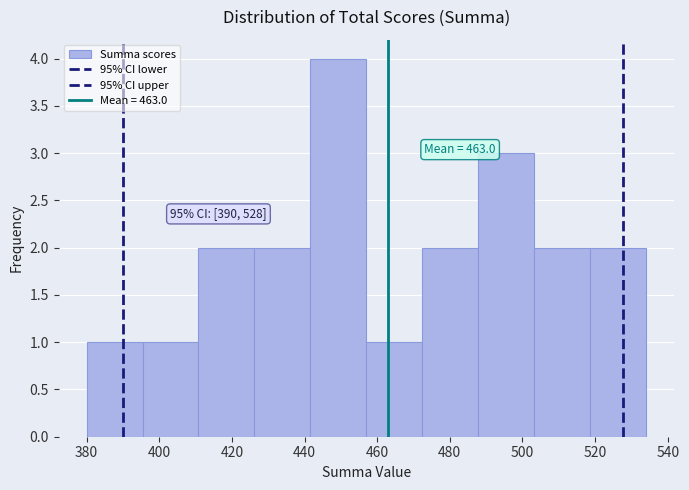

Over which range of the x-axis is the bar tallest?

441.6 to 457.0